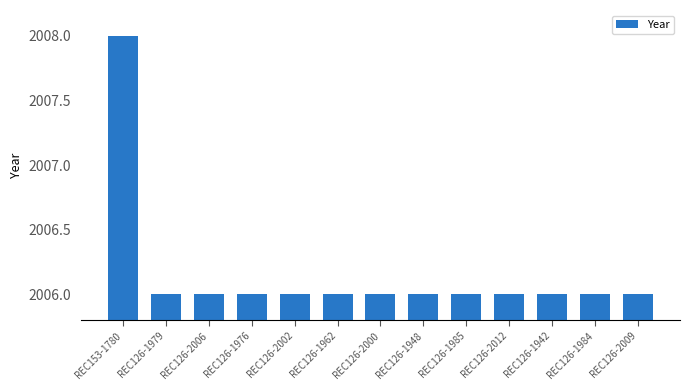

True or false: the data shows 2006 at REC126-1985.

True